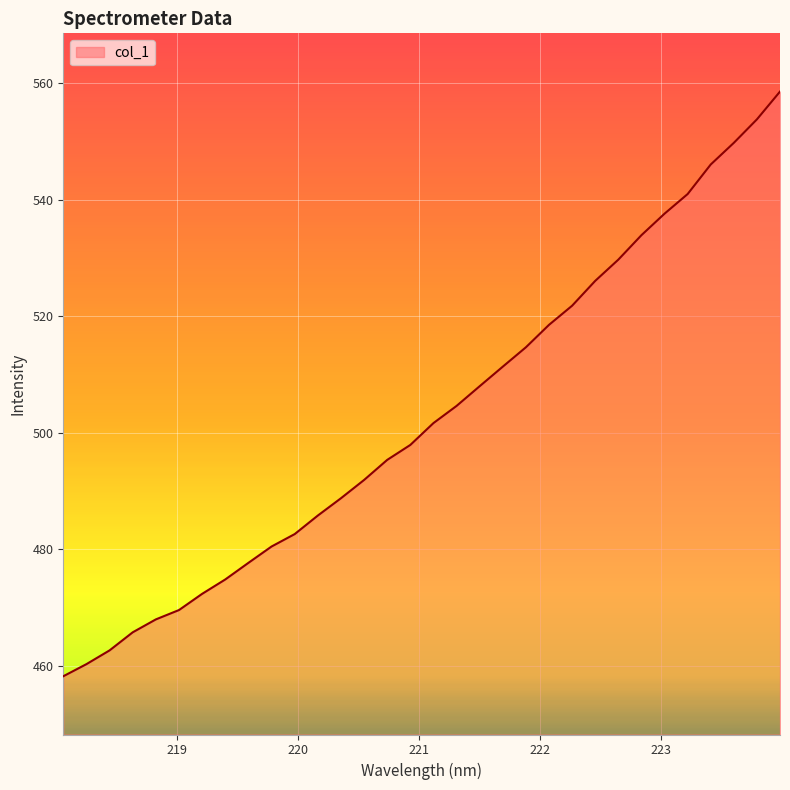

What is the greatest value displayed?

558.5